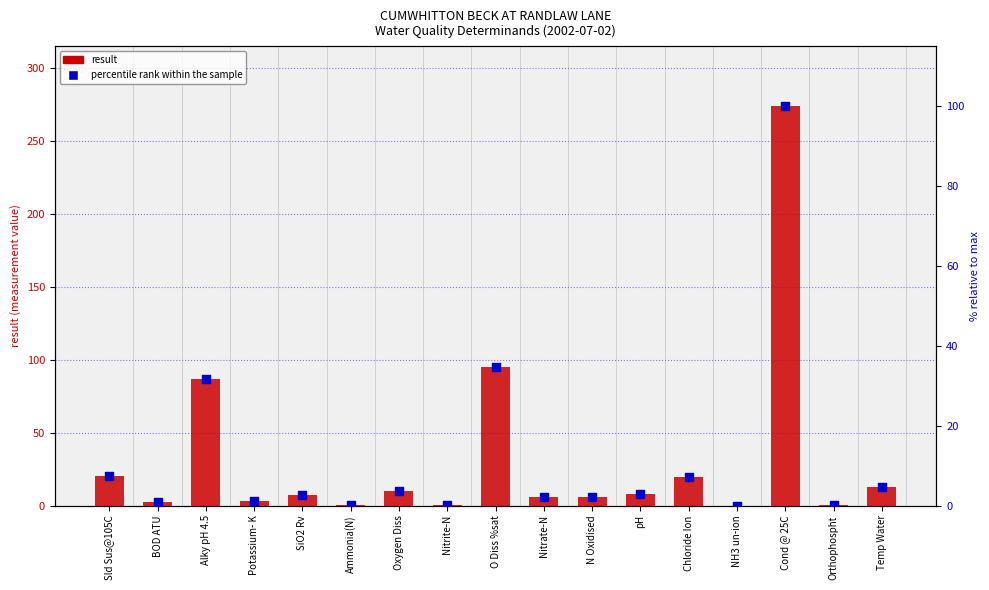

What are all the series names shown in the legend?

result, percentile rank within the sample